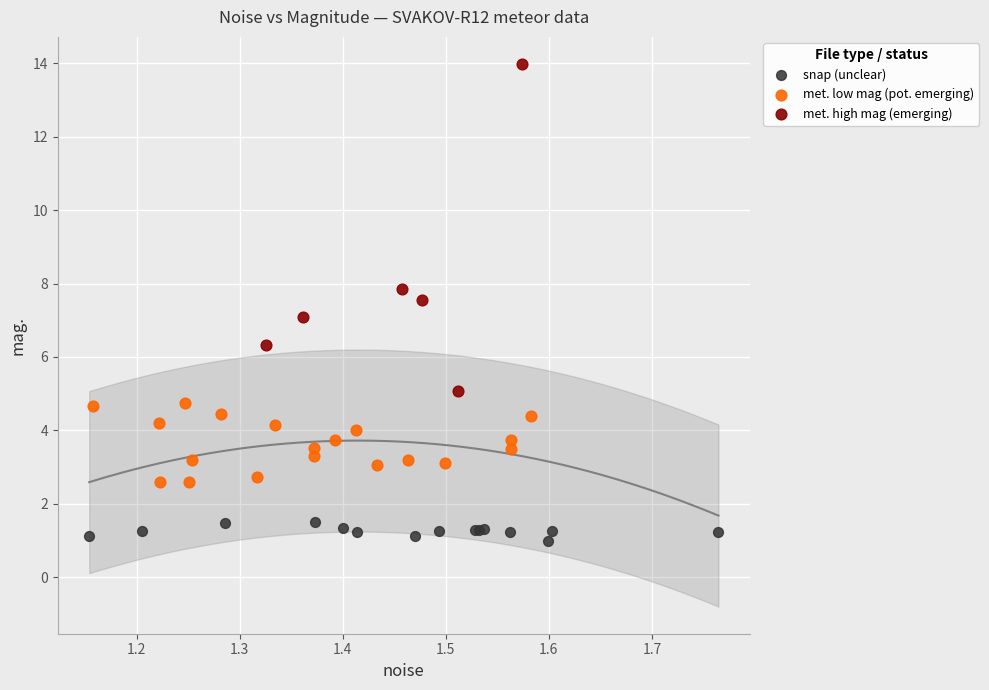

Which series contains the lowest Y value?

snap (unclear)